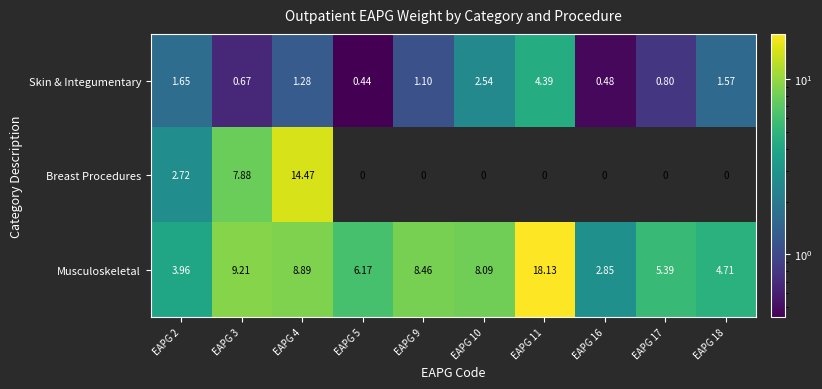

List the series in order of their overall mean, lowest first.

Skin & Integumentary, Breast Procedures, Musculoskeletal